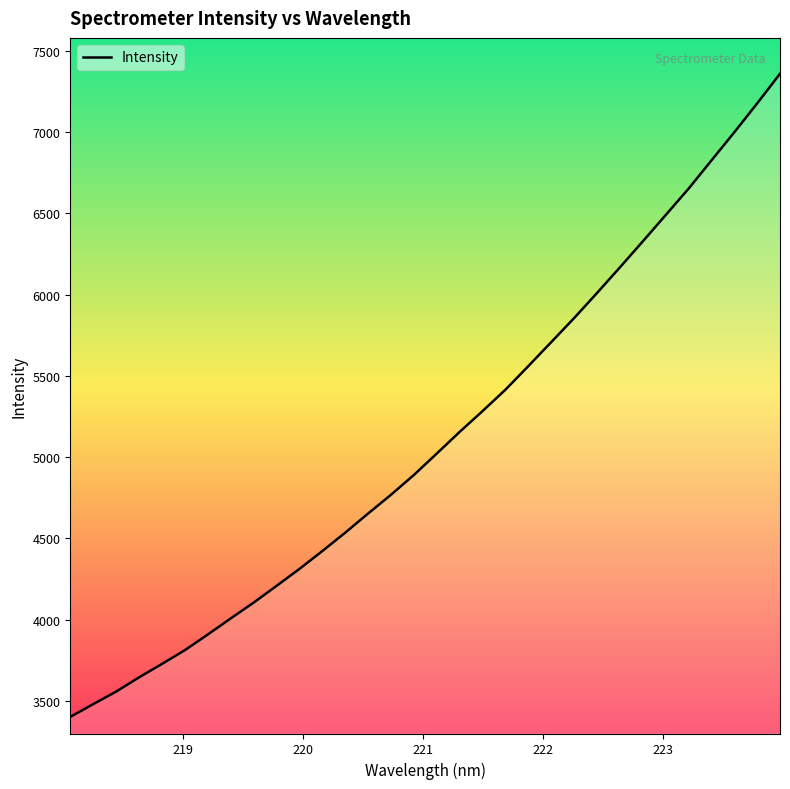

What is the difference between the maximum and minimum values?

3958.2